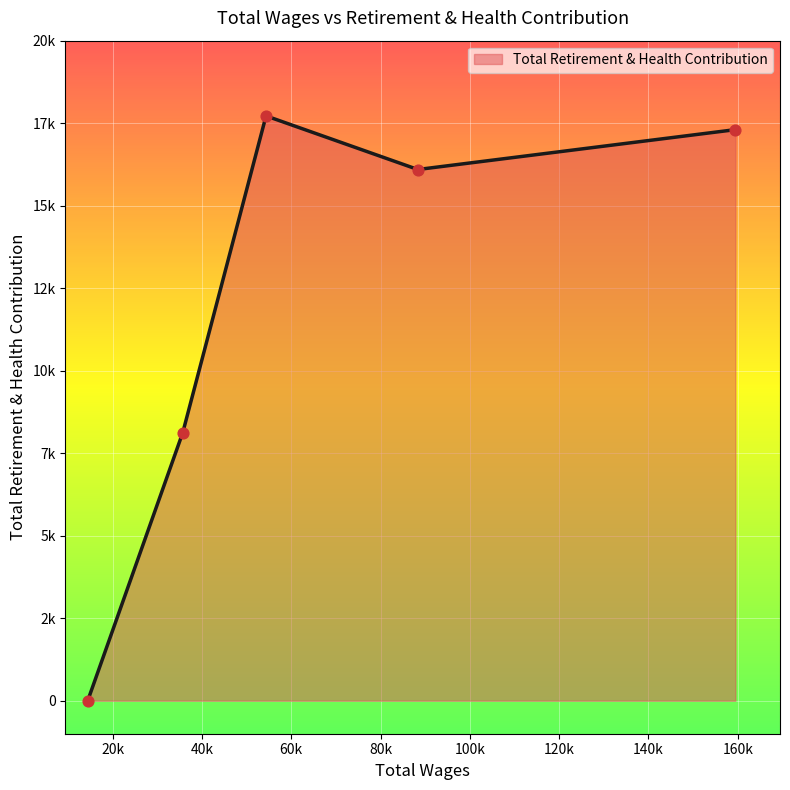

Is this an area chart (filled region under the line)?

Yes